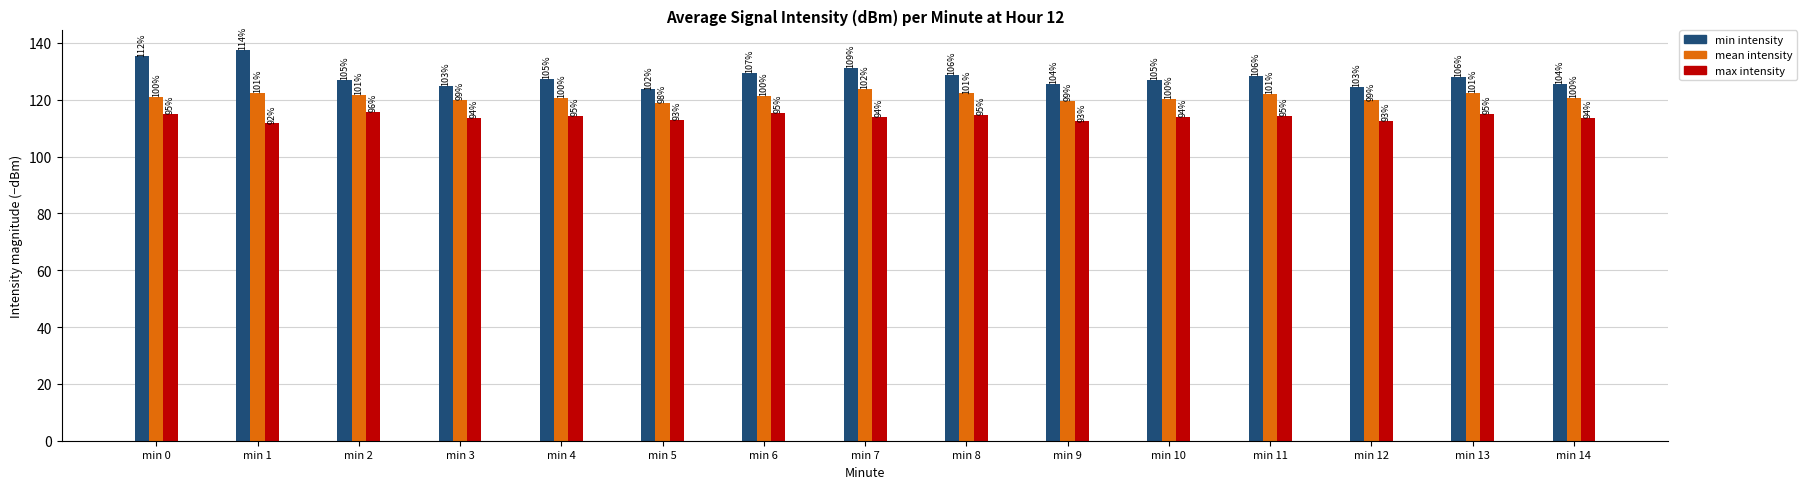

How many groups of bars are there?

15